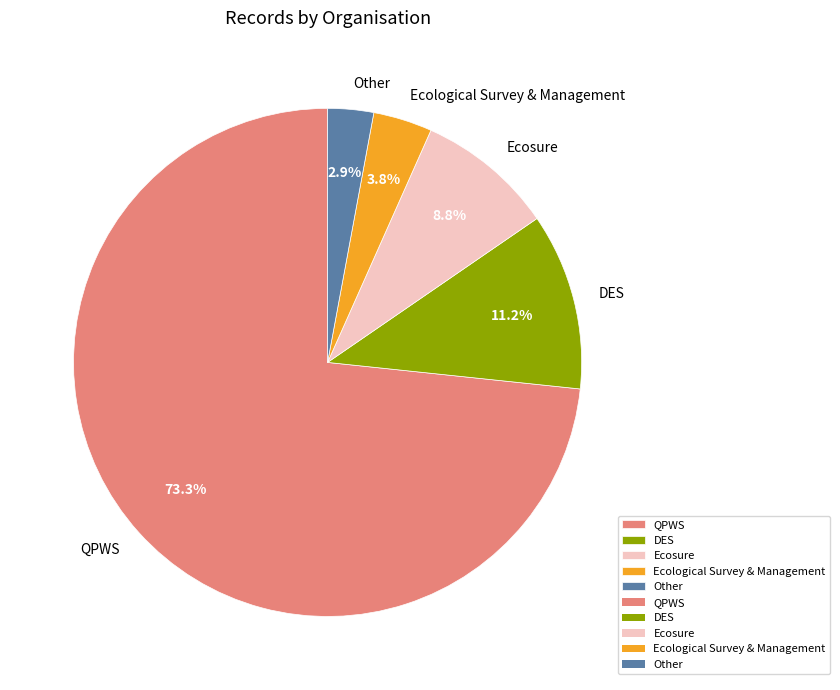

How many slices are in this pie chart?

5